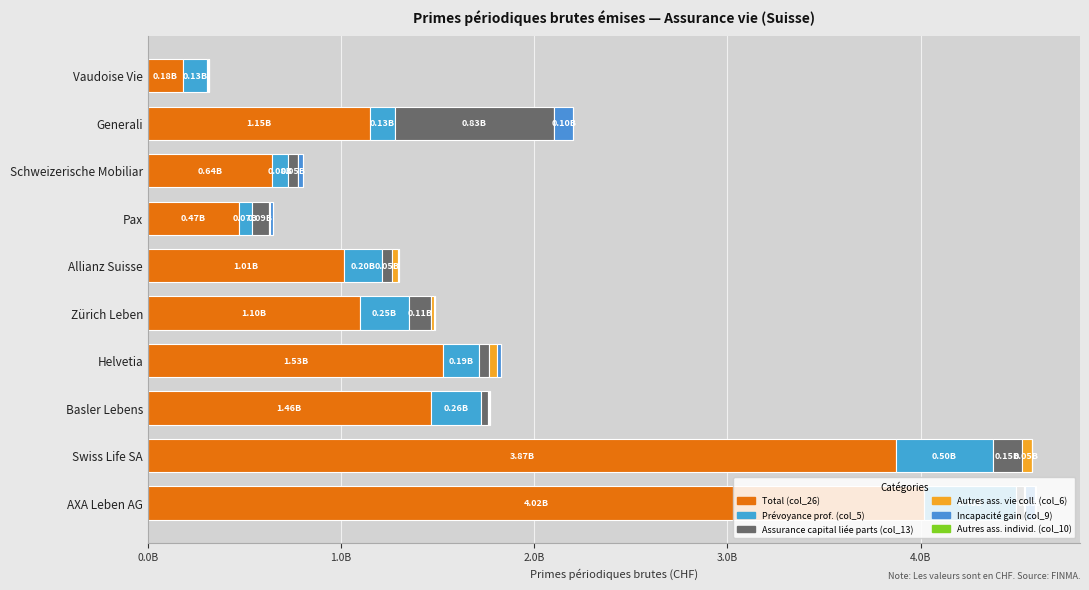

How many series are shown in this chart?

6